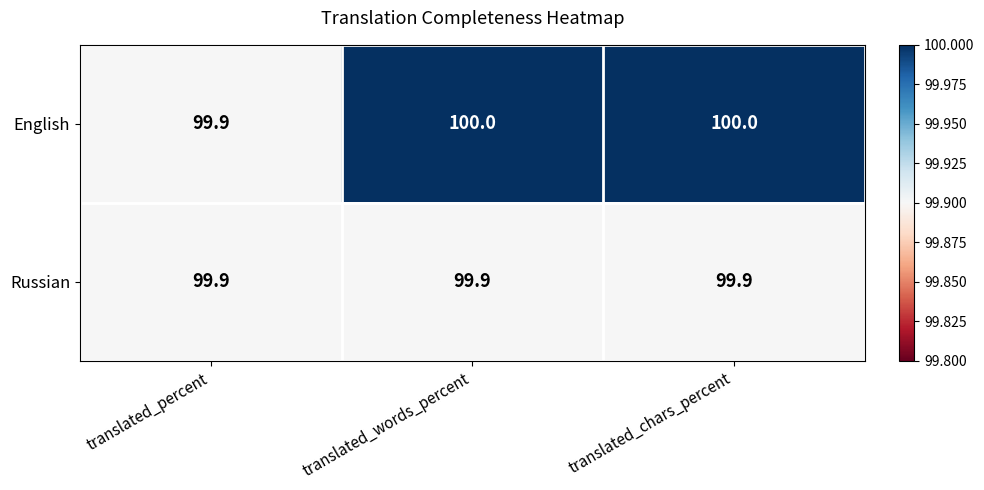

List the series in order of their overall mean, highest first.

English, Russian